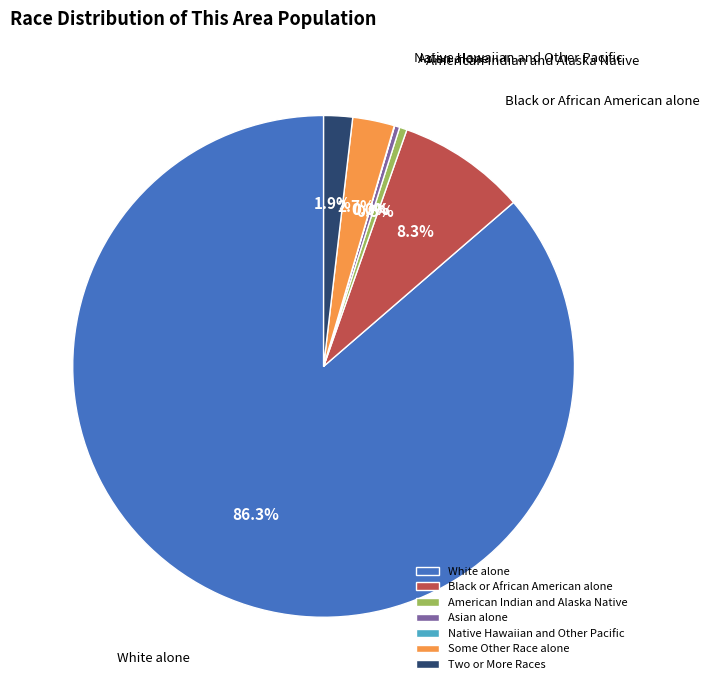

Which category has the biggest portion of the pie?

White alone